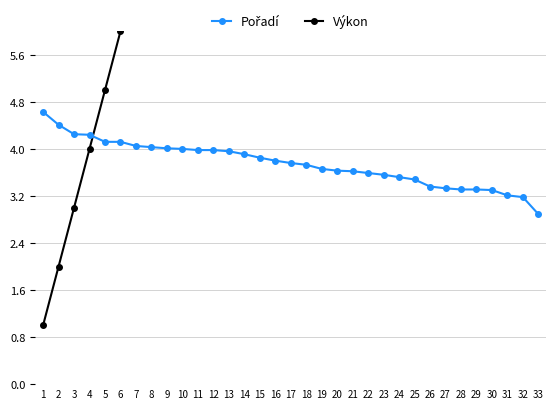

Which label corresponds to the smallest value in the chart?

1